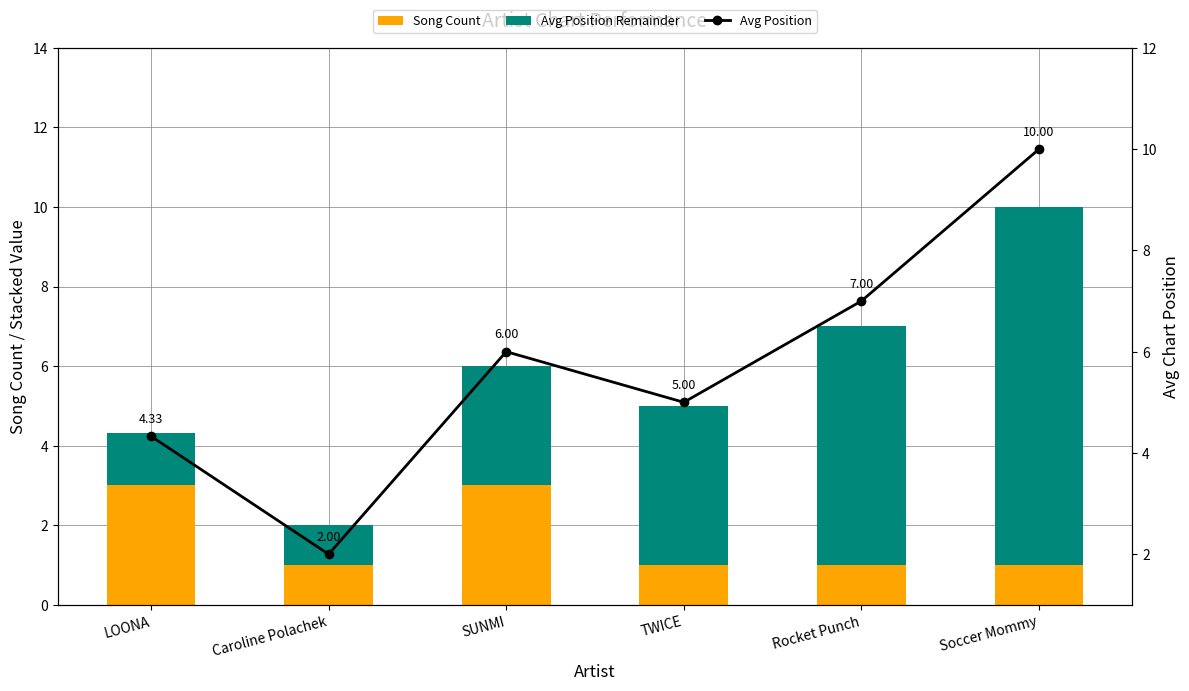

Rank the categories by Avg Position value from lowest to highest.

Caroline Polachek, LOONA, TWICE, SUNMI, Rocket Punch, Soccer Mommy